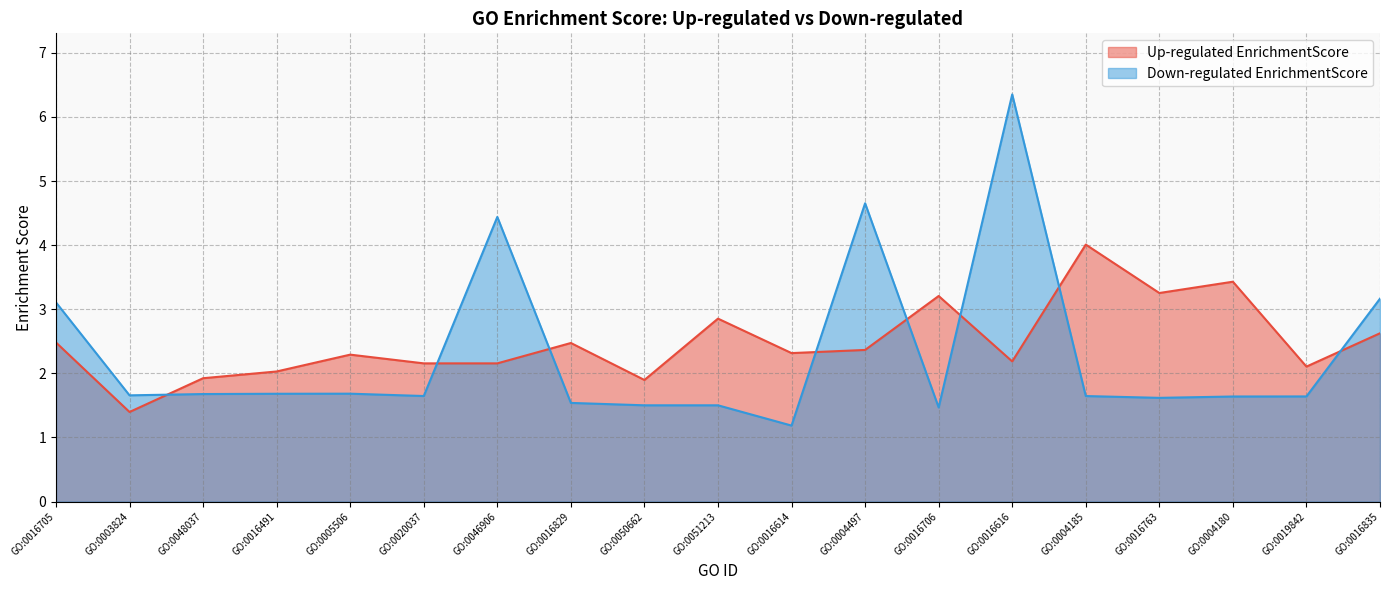

Does the chart display data point markers on the line(s)?

No